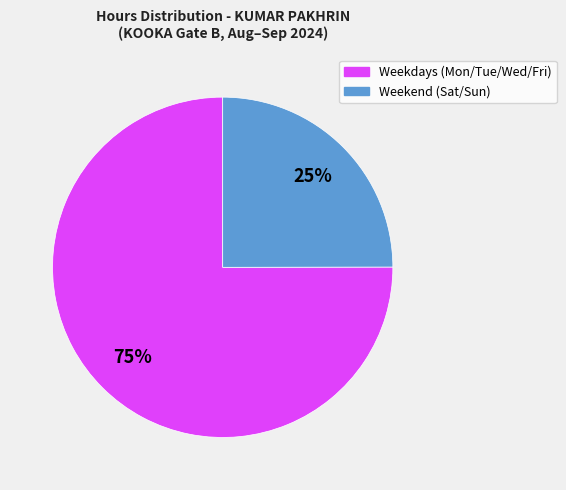

Is there any slice that represents more than half of the pie?

Yes